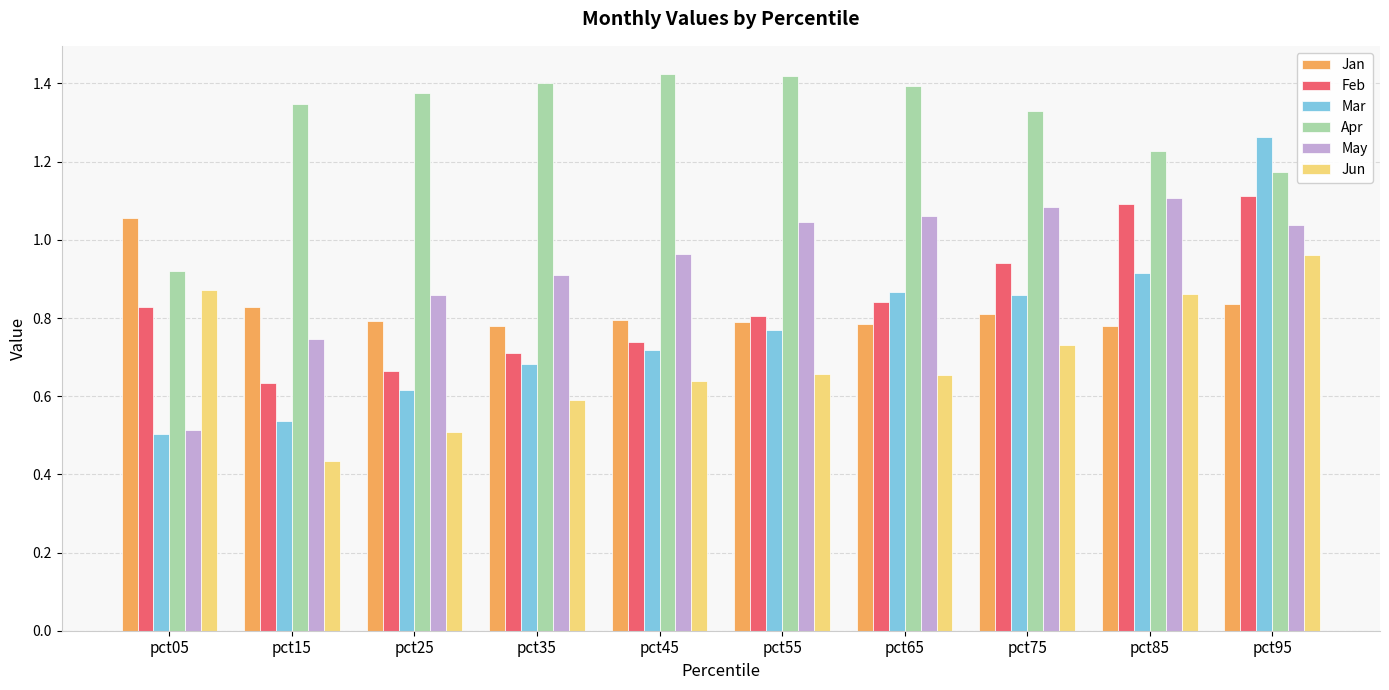

What is the sum of the Jun values at pct85 and pct75?

1.6